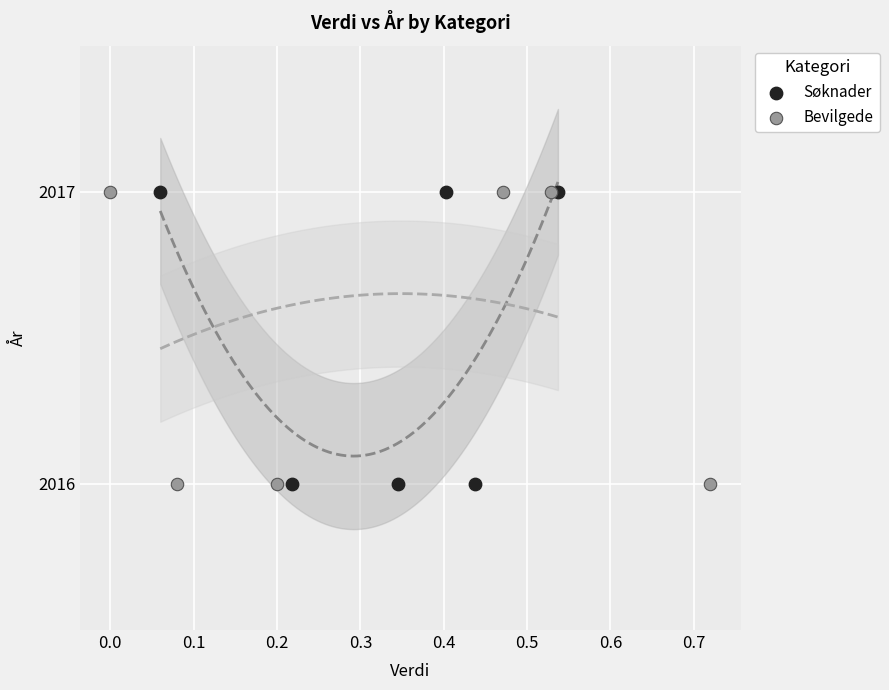

What are all the series names shown in the legend?

Søknader, Bevilgede